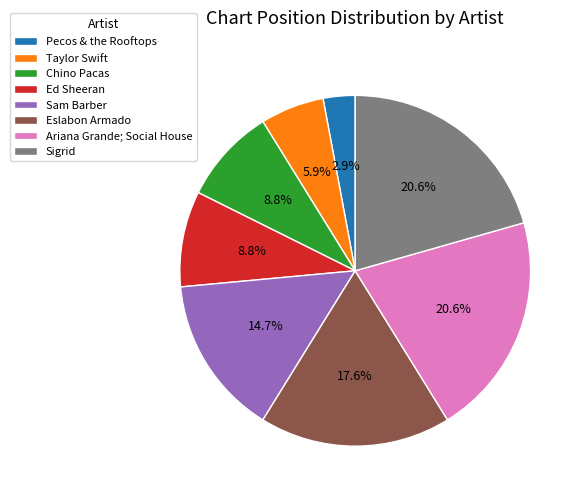

To the nearest percent, what is the difference between the largest and smallest slice percentages?

18%